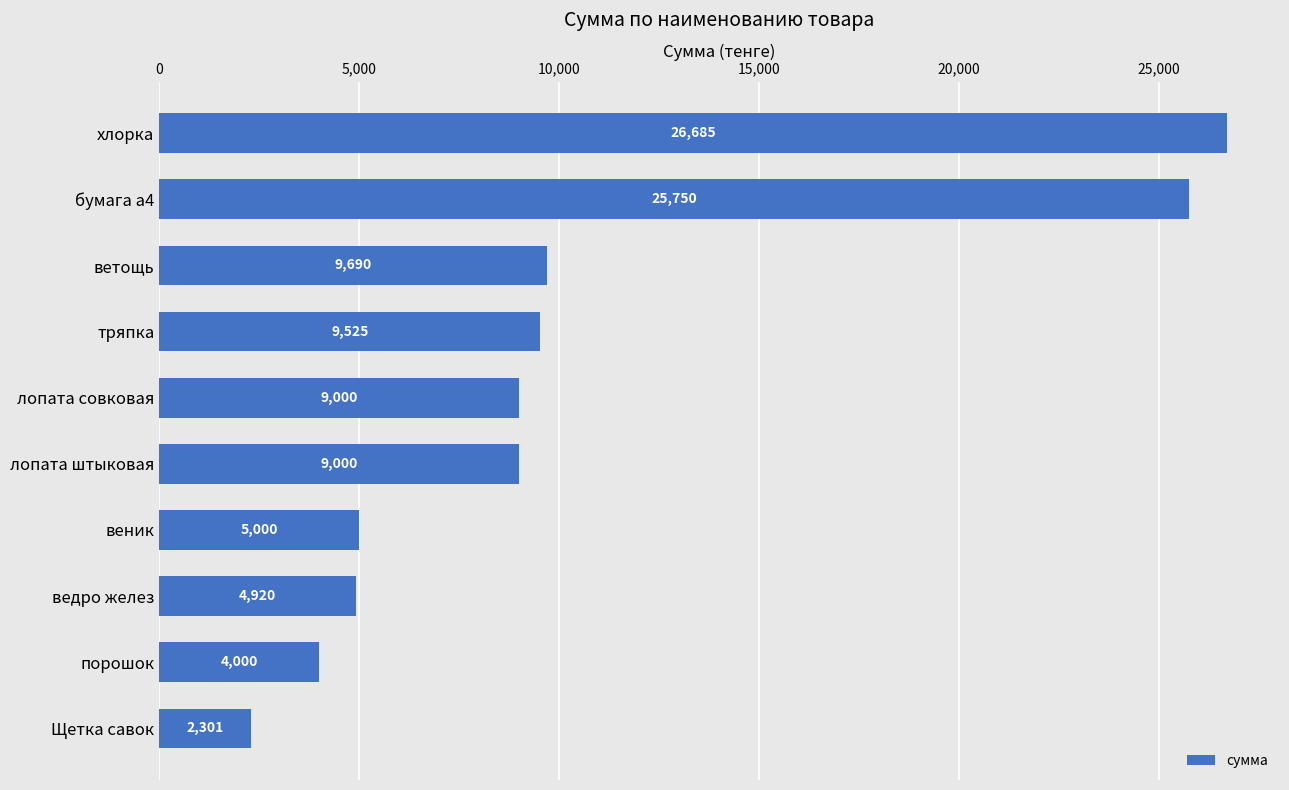

What value does the data have at Щетка савок, to the nearest 10?

2300